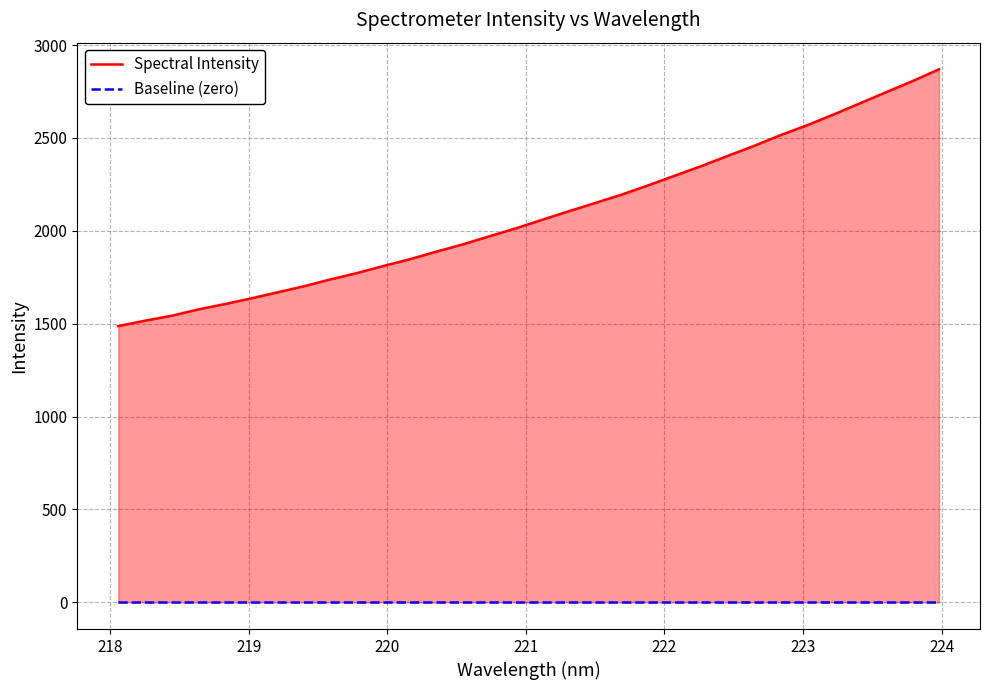

What is the difference between the maximum and minimum values in the Spectral Intensity series?

1382.2